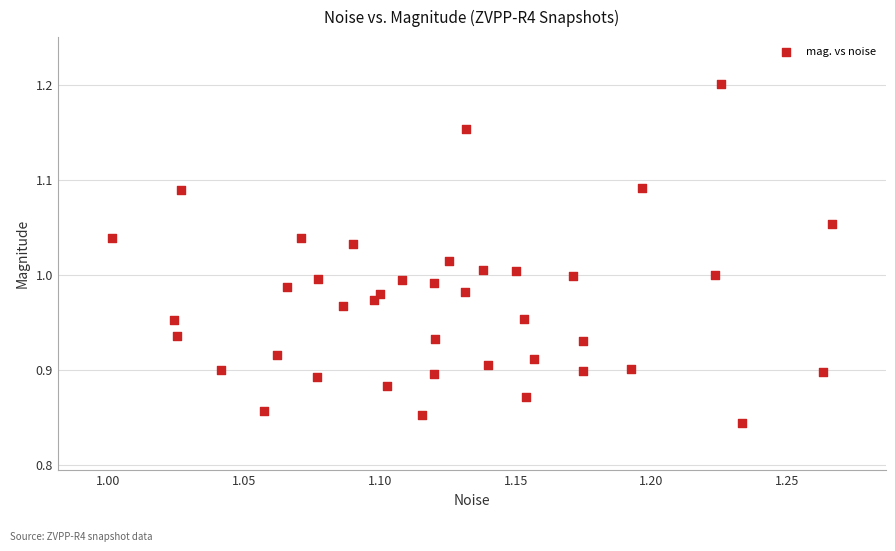

What is the range of X values (max minus min)?

0.3